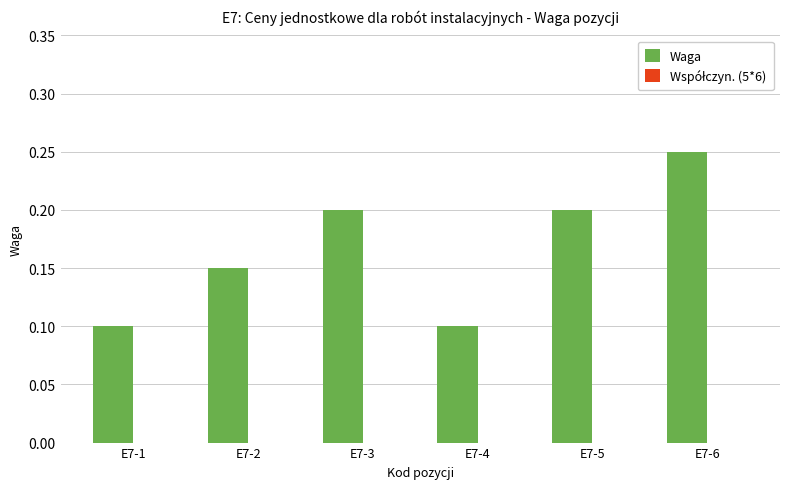

How many values are between 0 and 1?

6